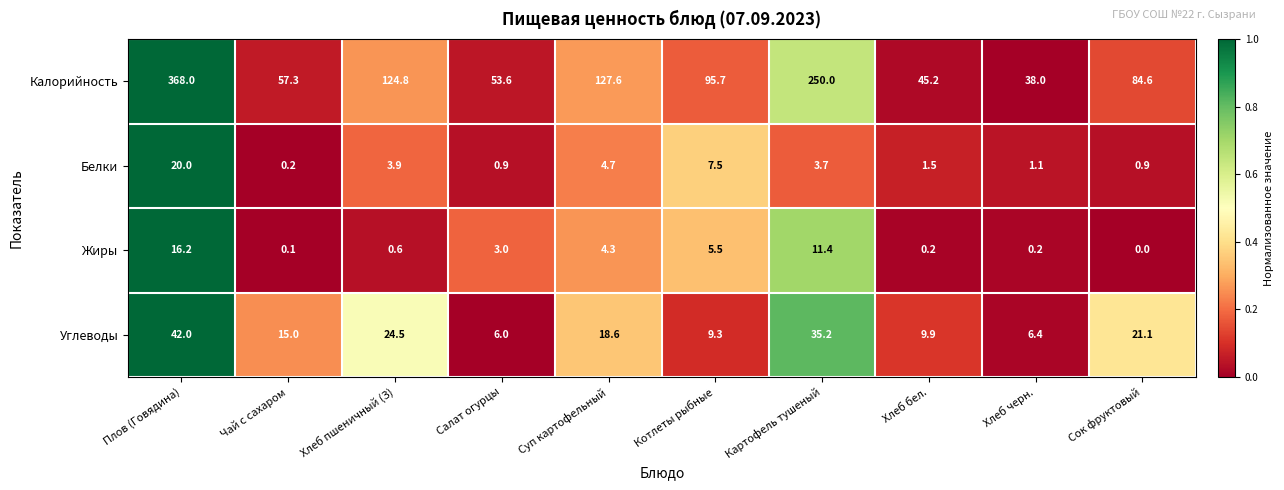

At how many categories does at least one series exceed 0?

10